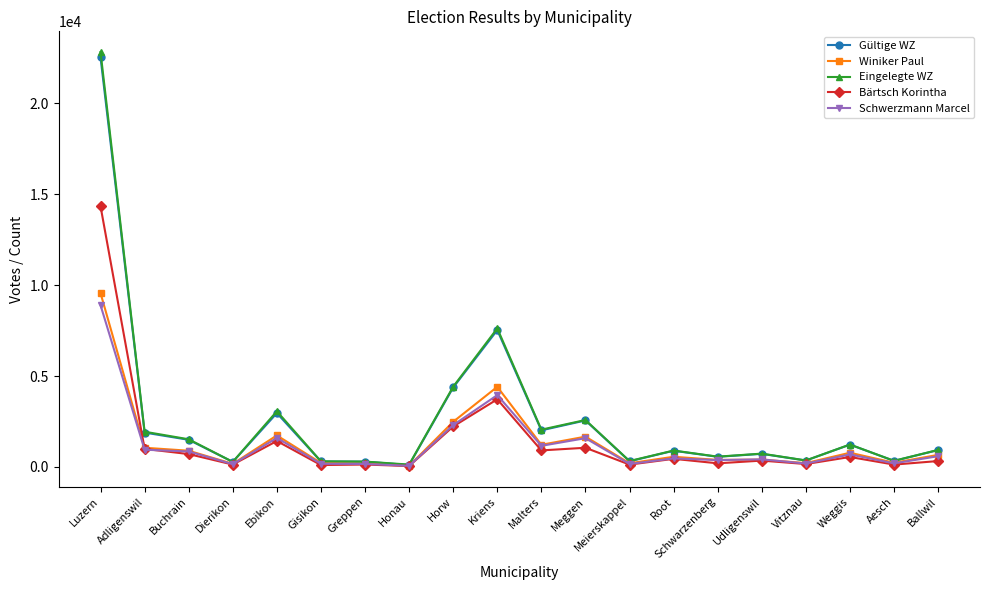

At which category does Gültige WZ reach its first local valley?

Dierikon